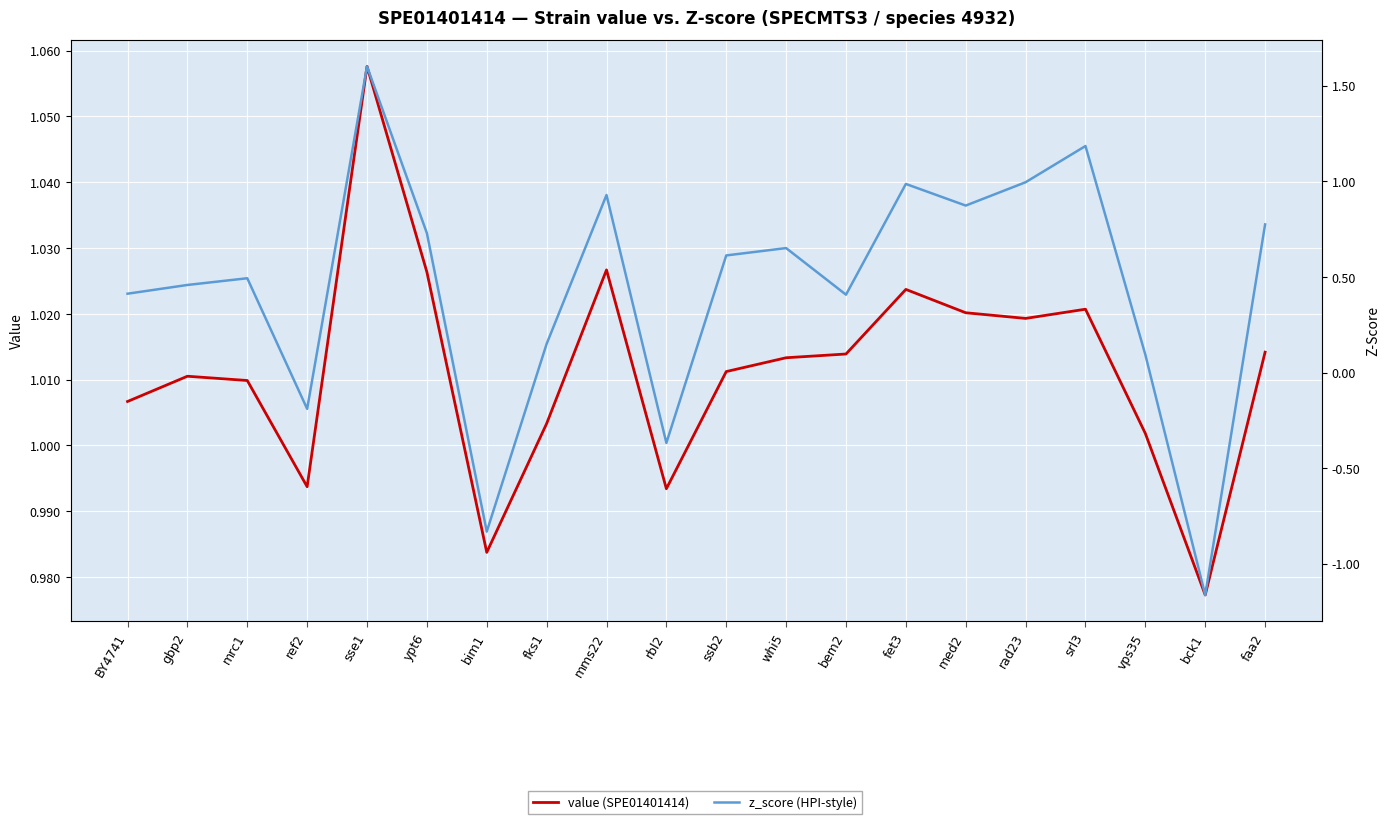

Reading right to left, what are all the values shown in this chart?

value (SPE01401414): 1.0	1.0	1.0	1.0	1.0	1.0	1.0	1.0	1.0	1.0	1.0	1.0	1.0	1.0	1.0	1.1	1.0	1.0	1.0	1.0
z_score (HPI-style): 0.8	-1.2	0.1	1.2	1.0	0.9	1.0	0.4	0.7	0.6	-0.4	0.9	0.1	-0.8	0.7	1.6	-0.2	0.5	0.5	0.4